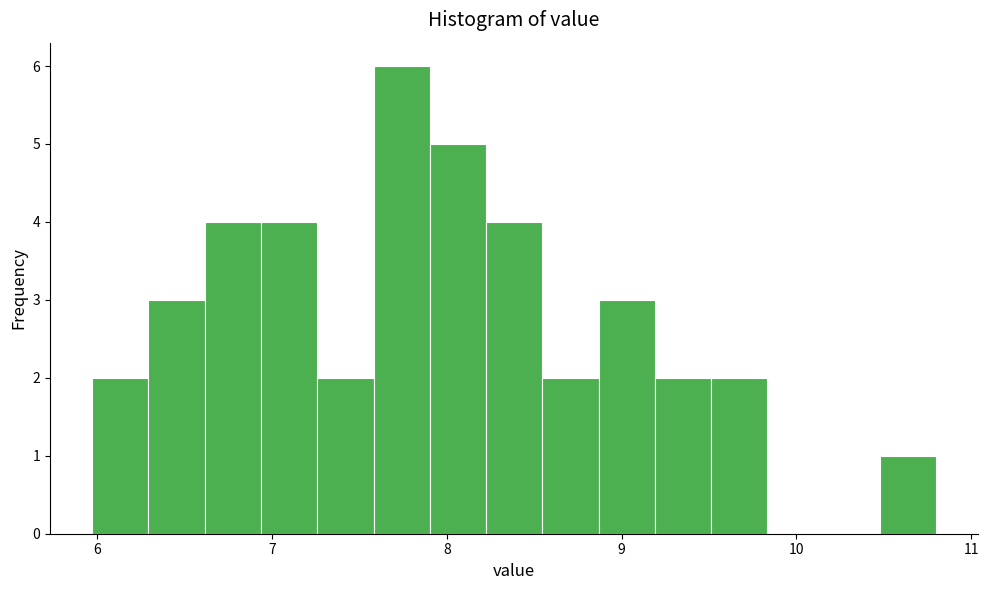

Read against the x-axis, roughly where is the centre of the tallest bar?

7.7